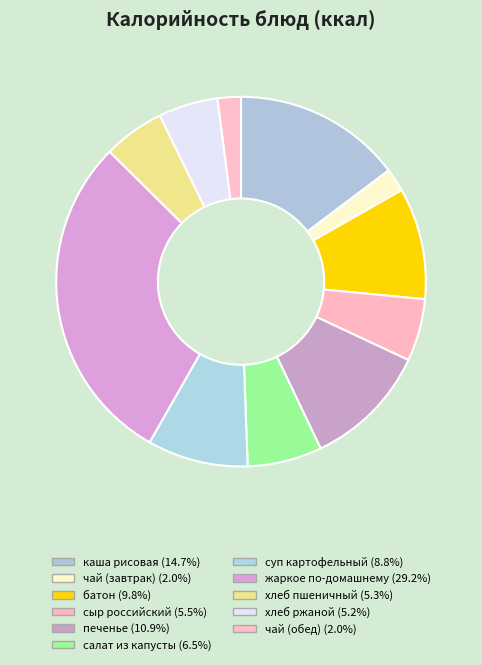

Which category has the biggest portion of the pie?

жаркое по-домашнему